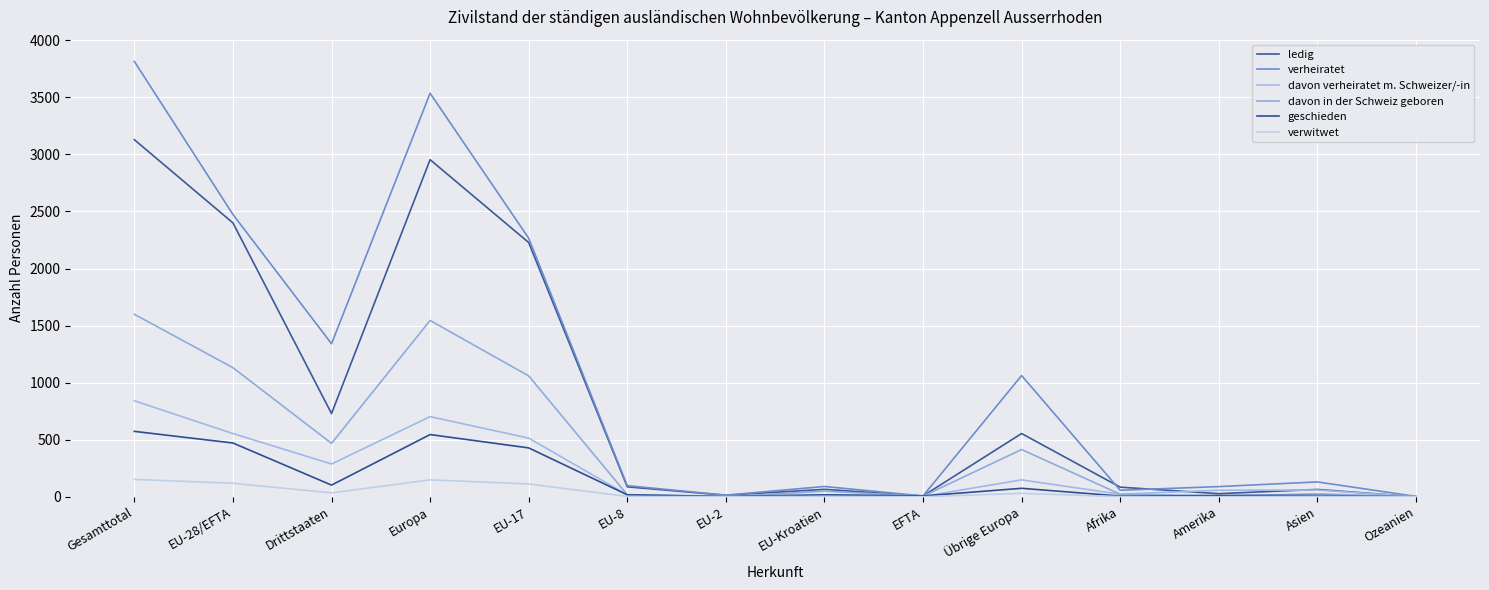

True or false: verwitwet and davon in der Schweiz geboren intersect in this chart.

False